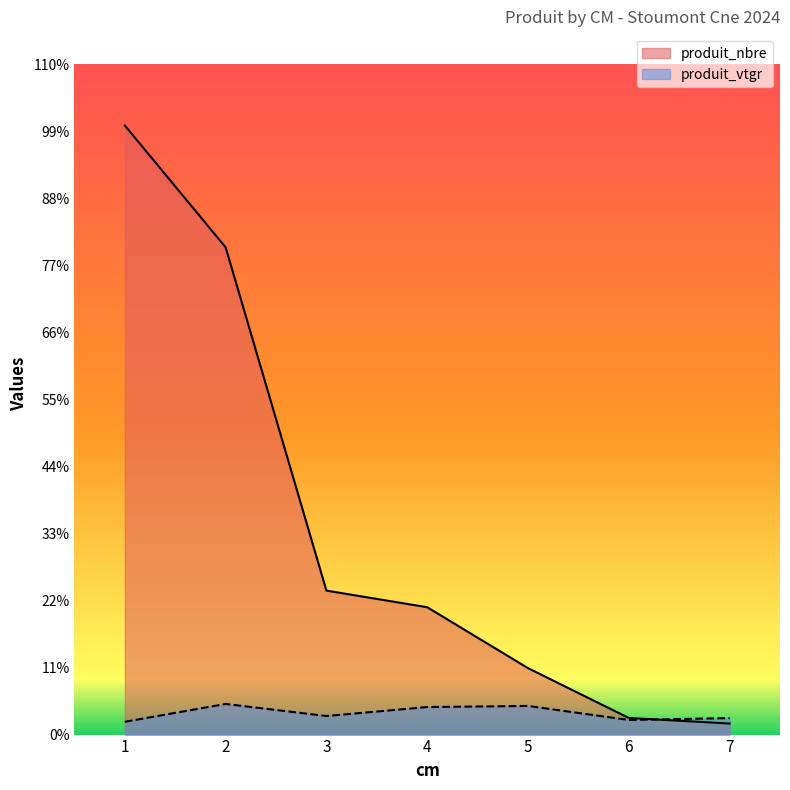

Is the value of produit_nbre at 5 greater than the value of produit_vtgr at 4?

Yes